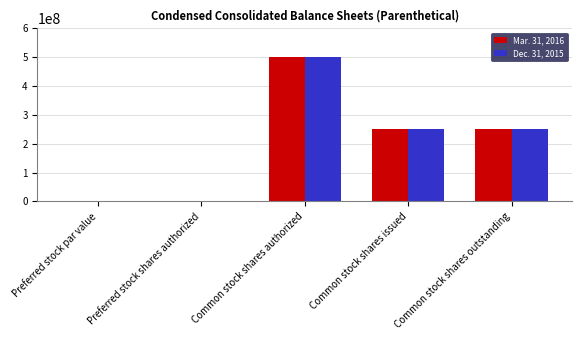

What is the greatest value displayed?

500000000.0